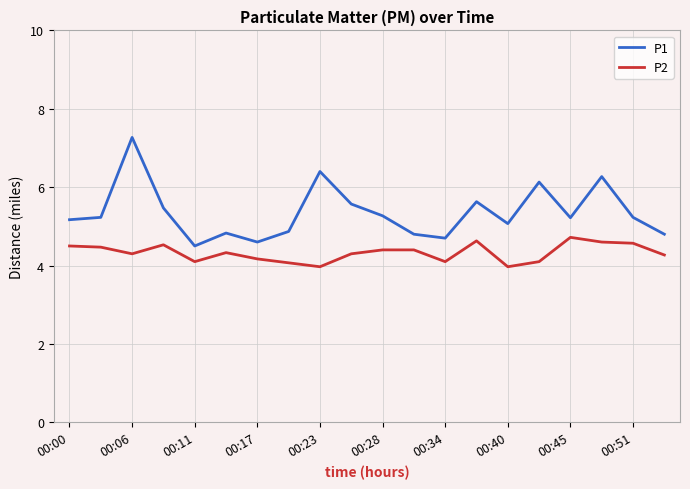

Which series has the largest total across all categories?

P1